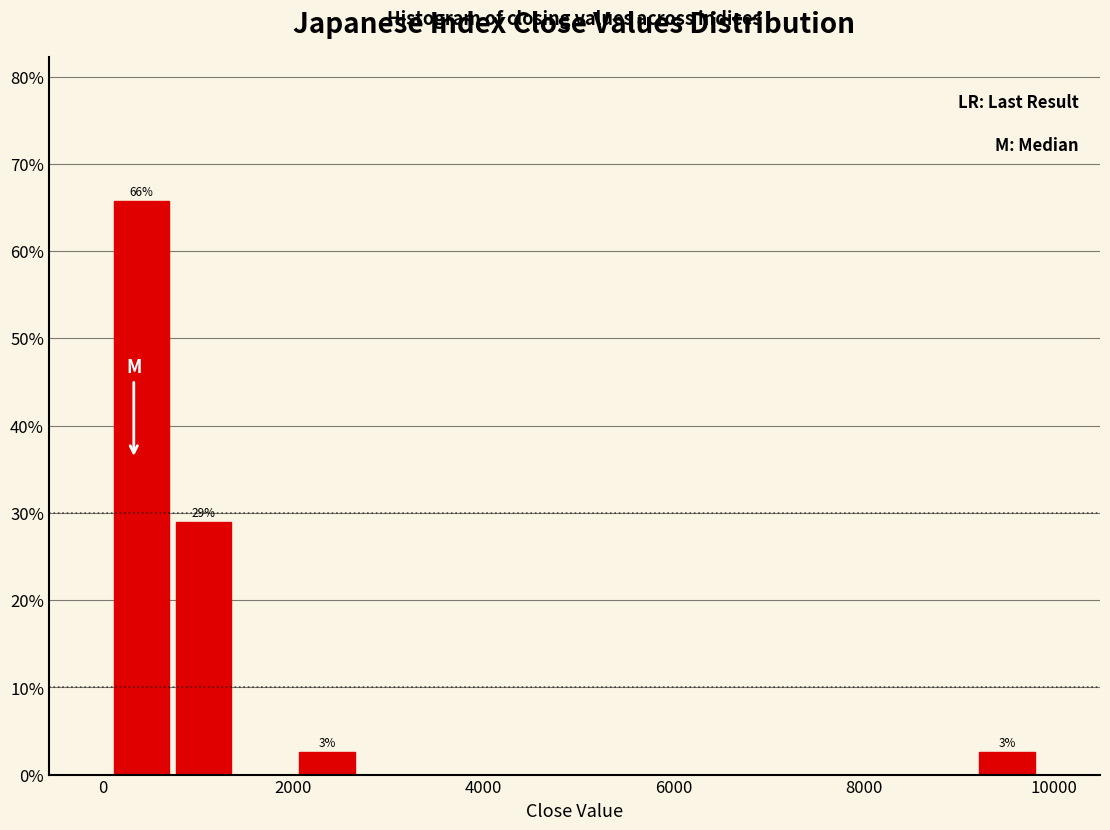

Around what value on the x-axis is the tallest bar? Give the approximate position of its centre, as read against the axis.

400